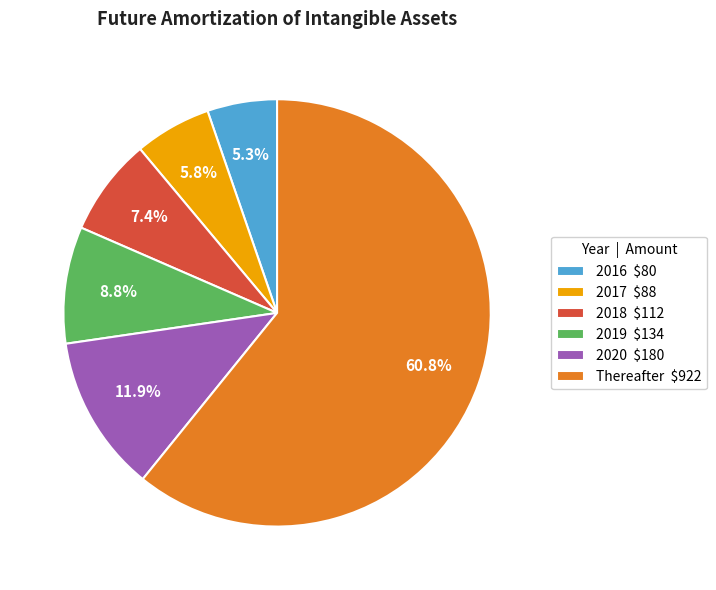

What is the total percentage of 2019 and 2020?

20.7%